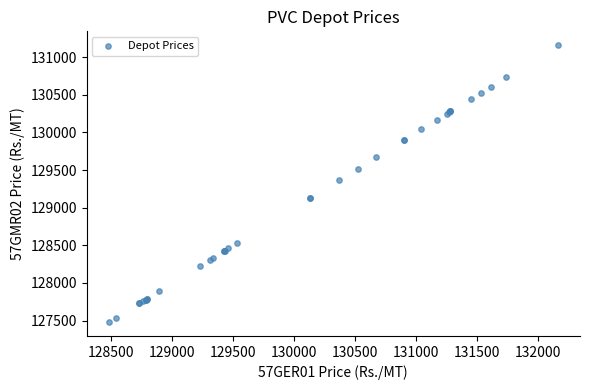

What Y value in the scatter plot is closest to 129320?

129370